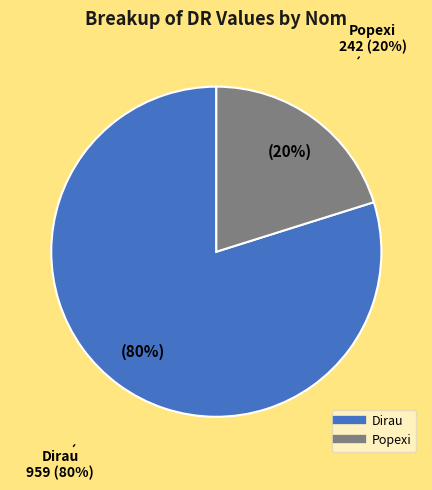

How many segments does this pie chart have?

2